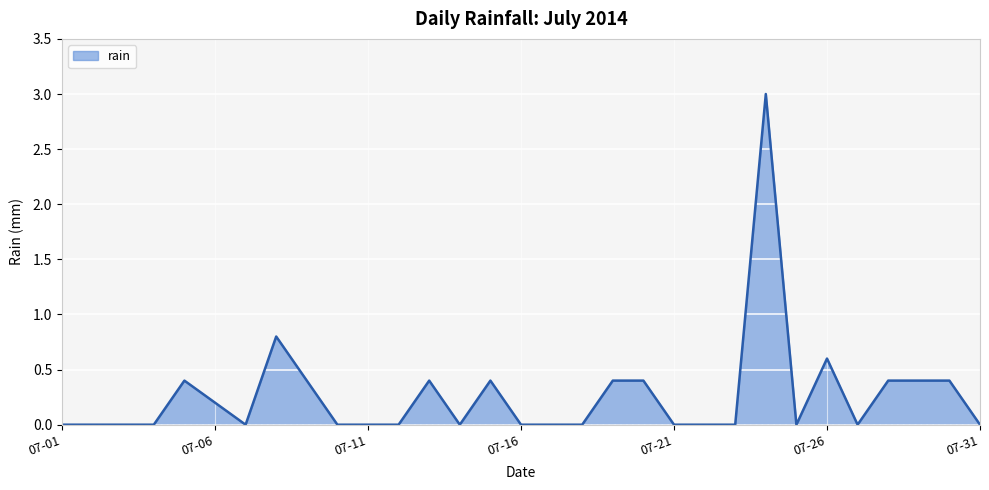

What is the difference between the maximum and minimum values?

3.0